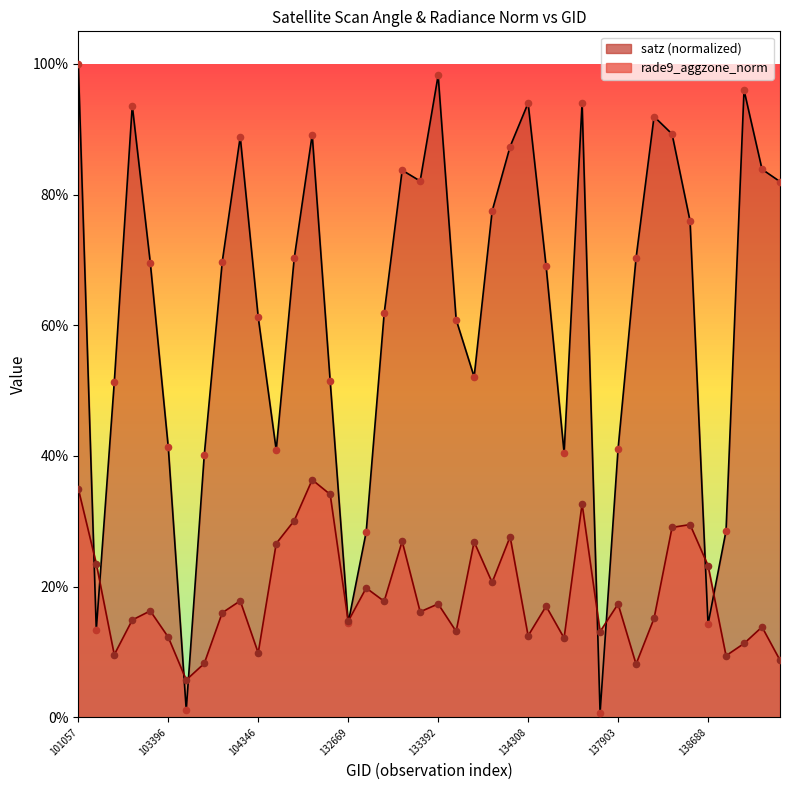

What is the total value across all series at 138296?

1.1